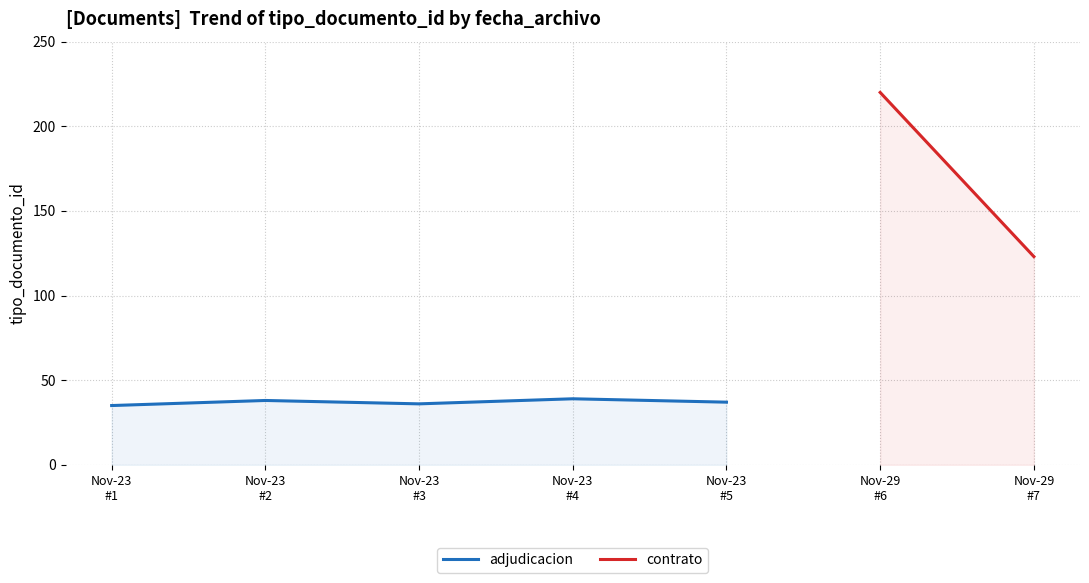

List the labels in order of value, largest first.

Nov-23
#4, Nov-23
#2, Nov-23
#5, Nov-23
#3, Nov-23
#1